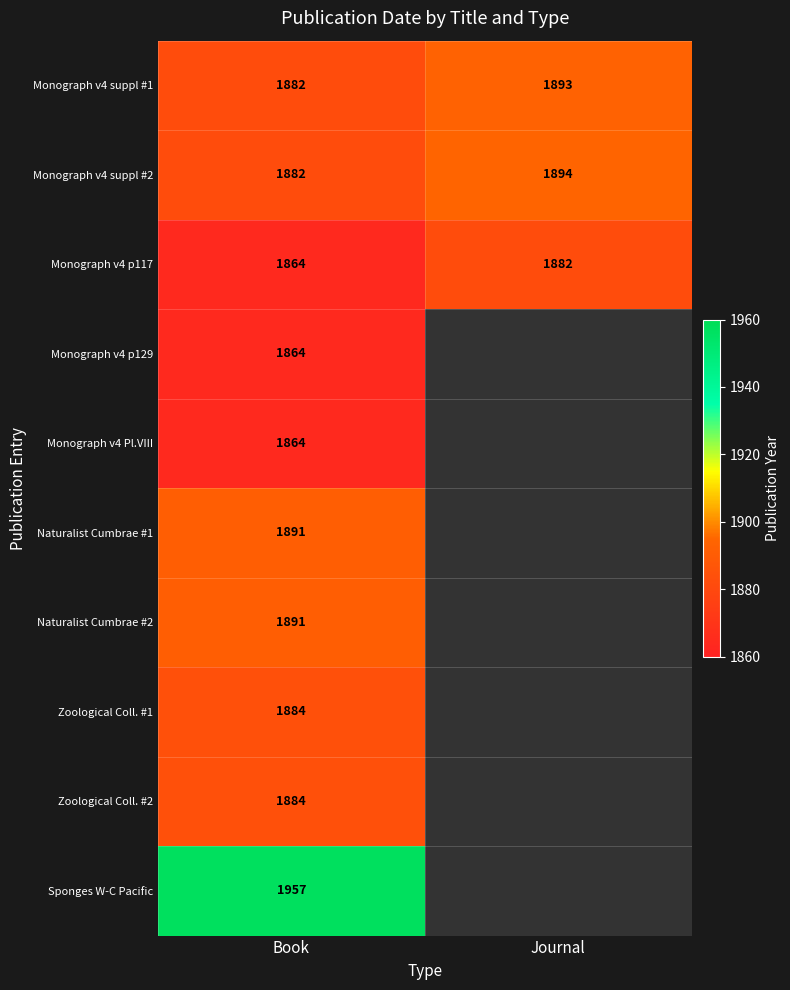

True or false: Monograph v4 suppl #1 has a value of 1882 at Book.

True